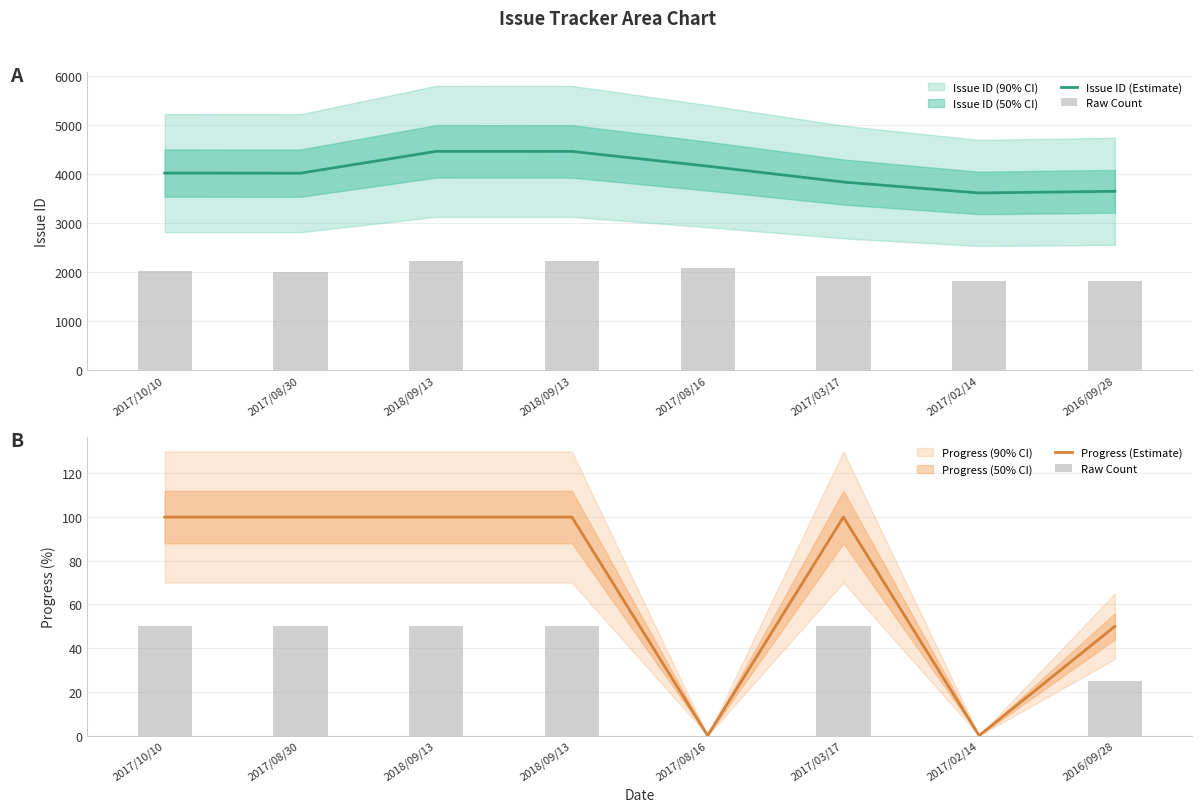

Which series changed the most between 2017/10/10 and 2018/09/13?

Issue ID (Estimate)